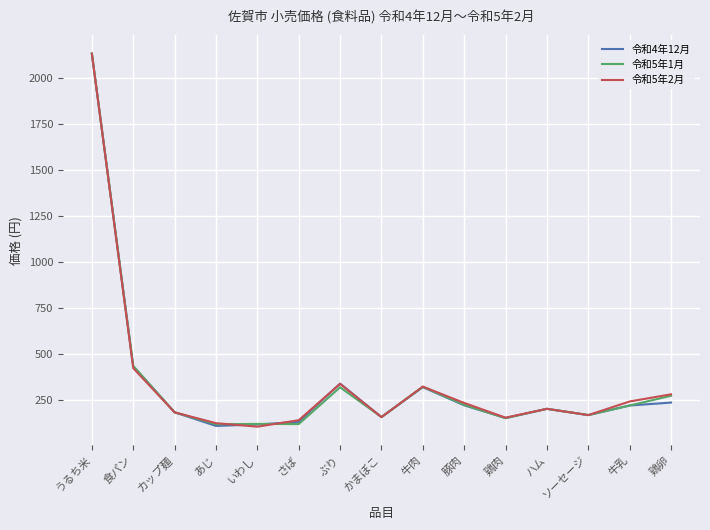

What is the total value across all series at うるち米?

6399